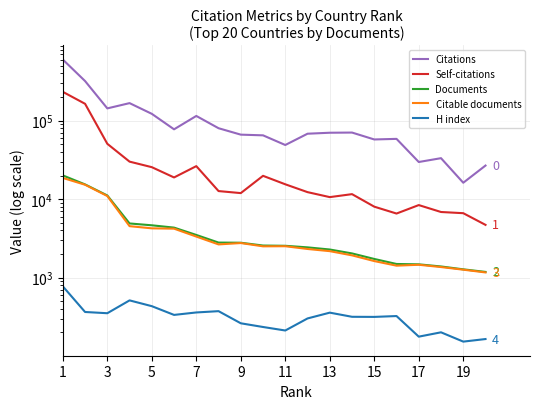

What is the difference between the maximum and minimum values in the Citations series?

585711